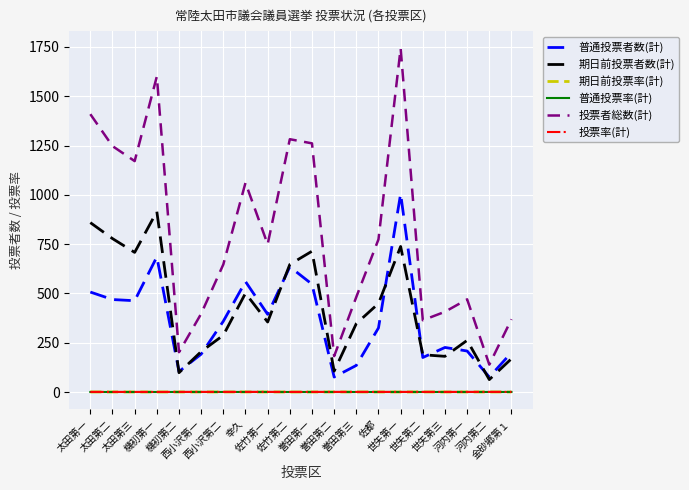

What is the sum of the 期日前投票者数(計) values at 機初第一 and 西小沢第二?

1203.0